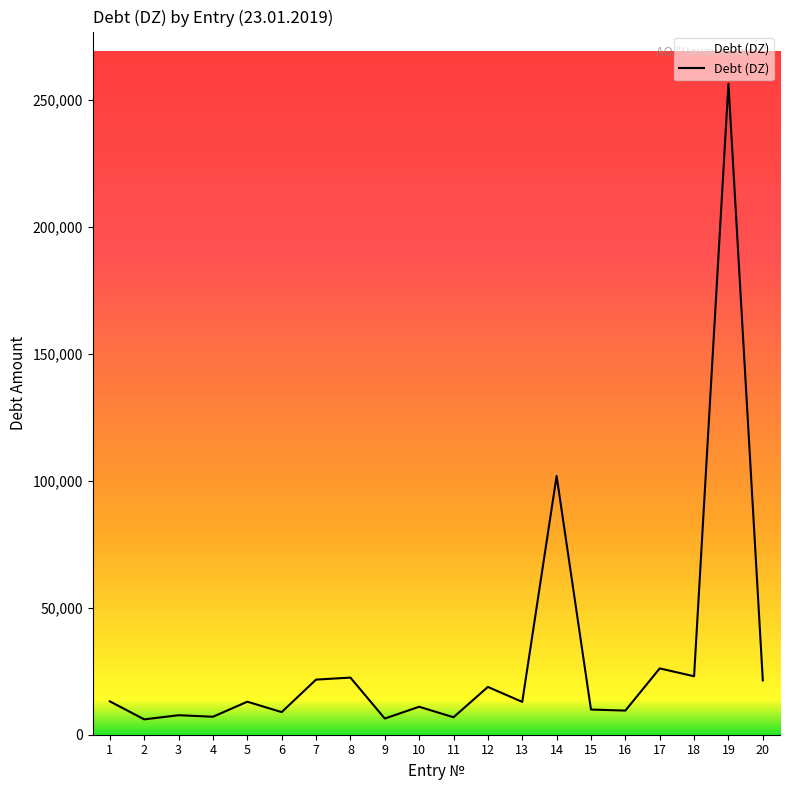

How many lines are shown in the chart?

1